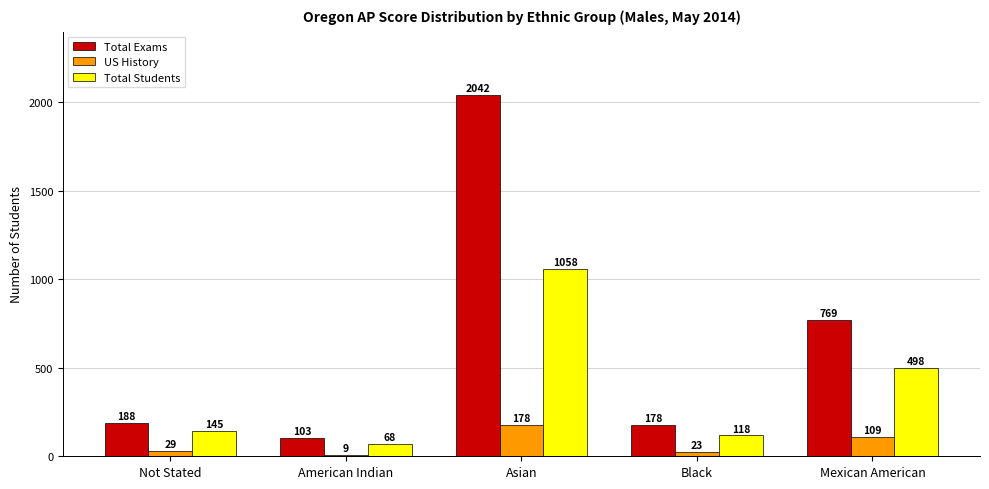

What is the maximum value for Total Students?

1058